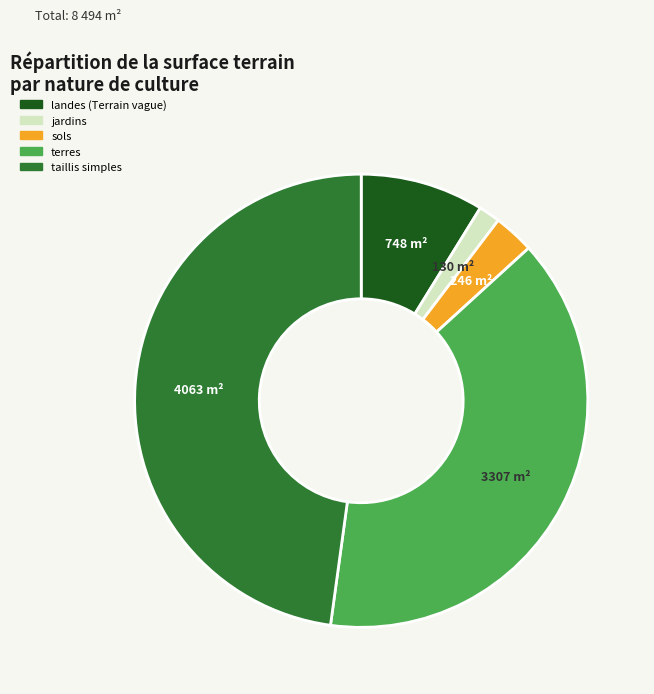

Which slice is the largest?

taillis simples